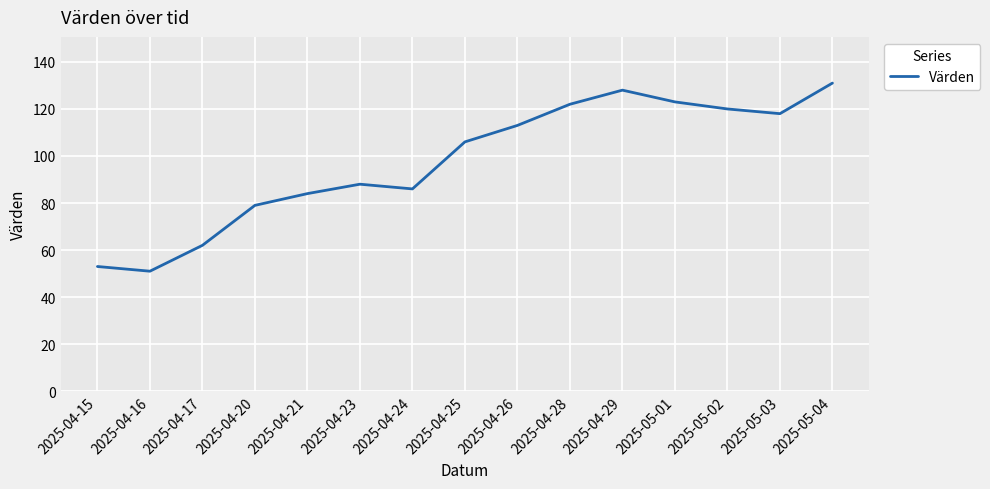

How many lines are shown in the chart?

1